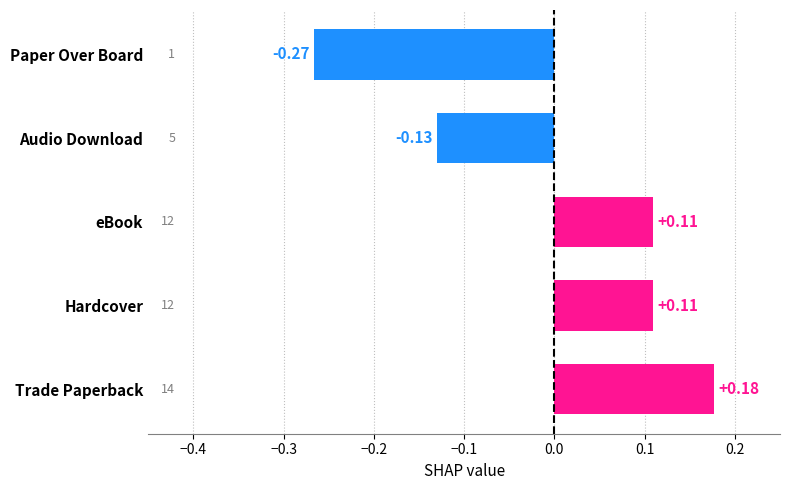

Which category has the highest value across all series?

Trade Paperback